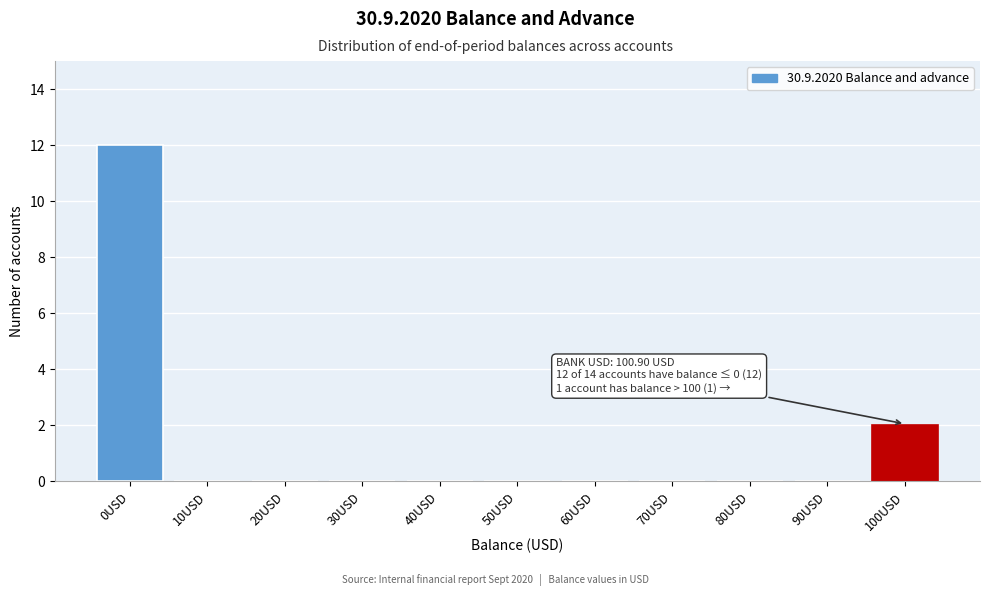

Reading left to right, transcribe all the data shown in this chart.

0USD=12	10USD=0	20USD=0	30USD=0	40USD=0	50USD=0	60USD=0	70USD=0	80USD=0	90USD=0	100USD=2